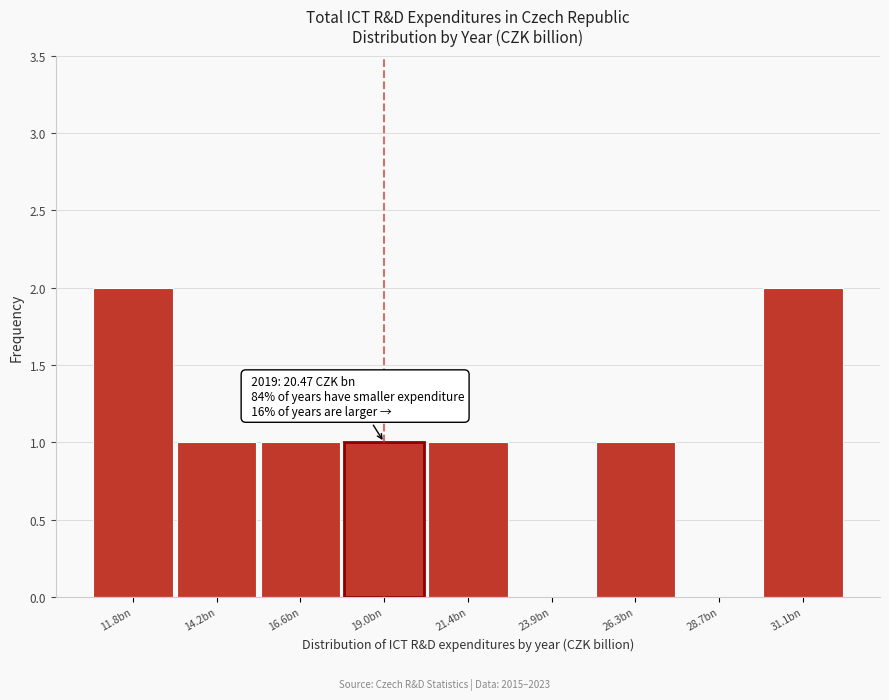

Reading right to left, transcribe all the data shown in this chart.

31.1bn=2	28.7bn=0	26.3bn=1	23.9bn=0	21.4bn=1	19.0bn=1	16.6bn=1	14.2bn=1	11.8bn=2